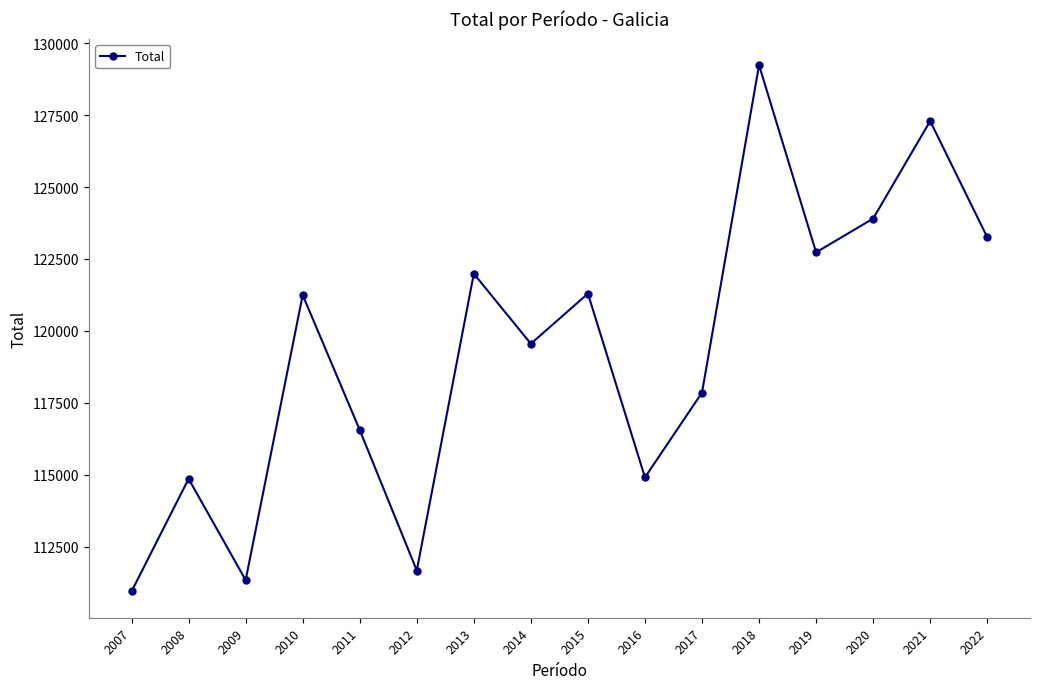

Between 2015 and 2022, which is larger?

2022